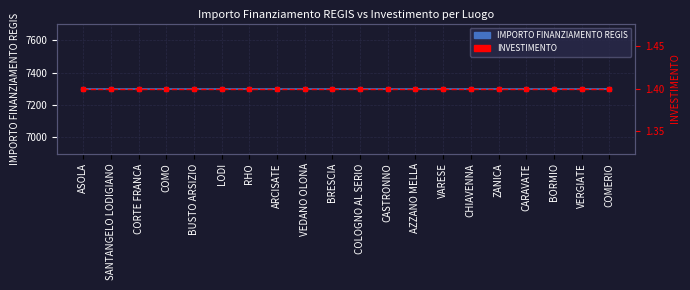

Reading left to right, list all the values displayed in this chart.

IMPORTO FINANZIAMENTO REGIS: ASOLA=7301.0	SANTANGELO LODIGIANO=7301.0	CORTE FRANCA=7301.0	COMO=7301.0	BUSTO ARSIZIO=7301.0	LODI=7301.0	RHO=7301.0	ARCISATE=7301.0	VEDANO OLONA=7301.0	BRESCIA=7301.0	COLOGNO AL SERIO=7301.0	CASTRONNO=7301.0	AZZANO MELLA=7301.0	VARESE=7301.0	CHIAVENNA=7301.0	ZANICA=7301.0	CARAVATE=7301.0	BORMIO=7301.0	VERGIATE=7301.0	COMERIO=7301.0
INVESTIMENTO: ASOLA=1.4	SANTANGELO LODIGIANO=1.4	CORTE FRANCA=1.4	COMO=1.4	BUSTO ARSIZIO=1.4	LODI=1.4	RHO=1.4	ARCISATE=1.4	VEDANO OLONA=1.4	BRESCIA=1.4	COLOGNO AL SERIO=1.4	CASTRONNO=1.4	AZZANO MELLA=1.4	VARESE=1.4	CHIAVENNA=1.4	ZANICA=1.4	CARAVATE=1.4	BORMIO=1.4	VERGIATE=1.4	COMERIO=1.4